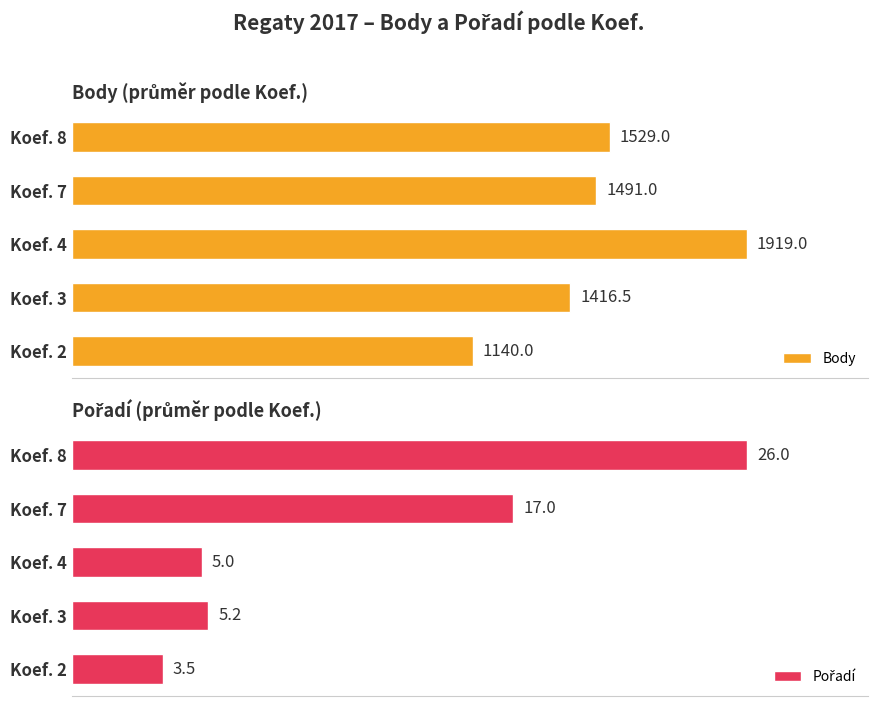

What is the value of the Body bar at the 4th from the left?

1491.0